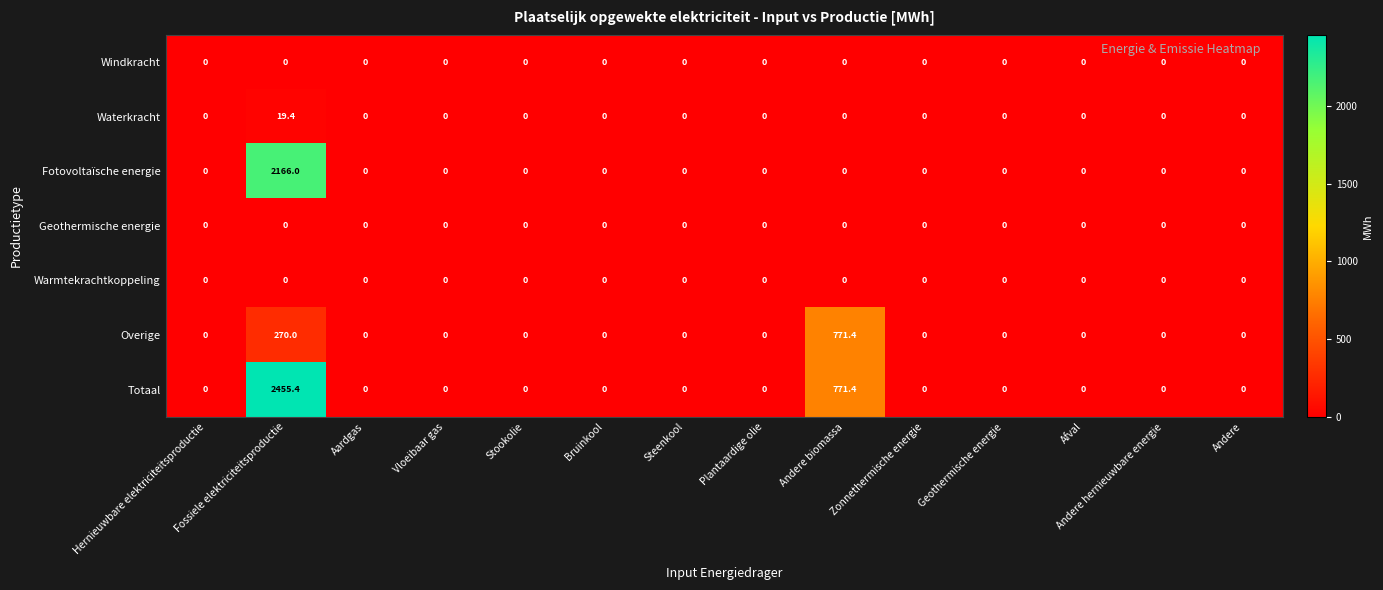

What is the approximate value of Fotovoltaïsche energie at Fossiele elektriciteitsproductie?

2166.0